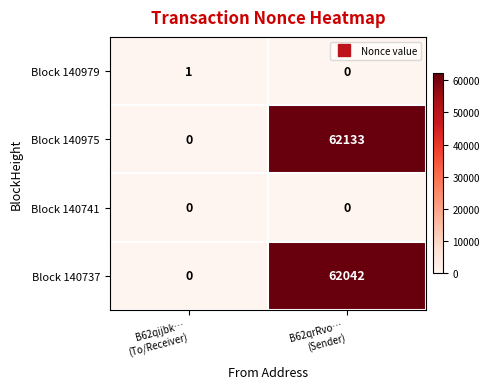

Rank the series by their maximum value, from highest to lowest.

Block 140975, Block 140737, Block 140979, Block 140741